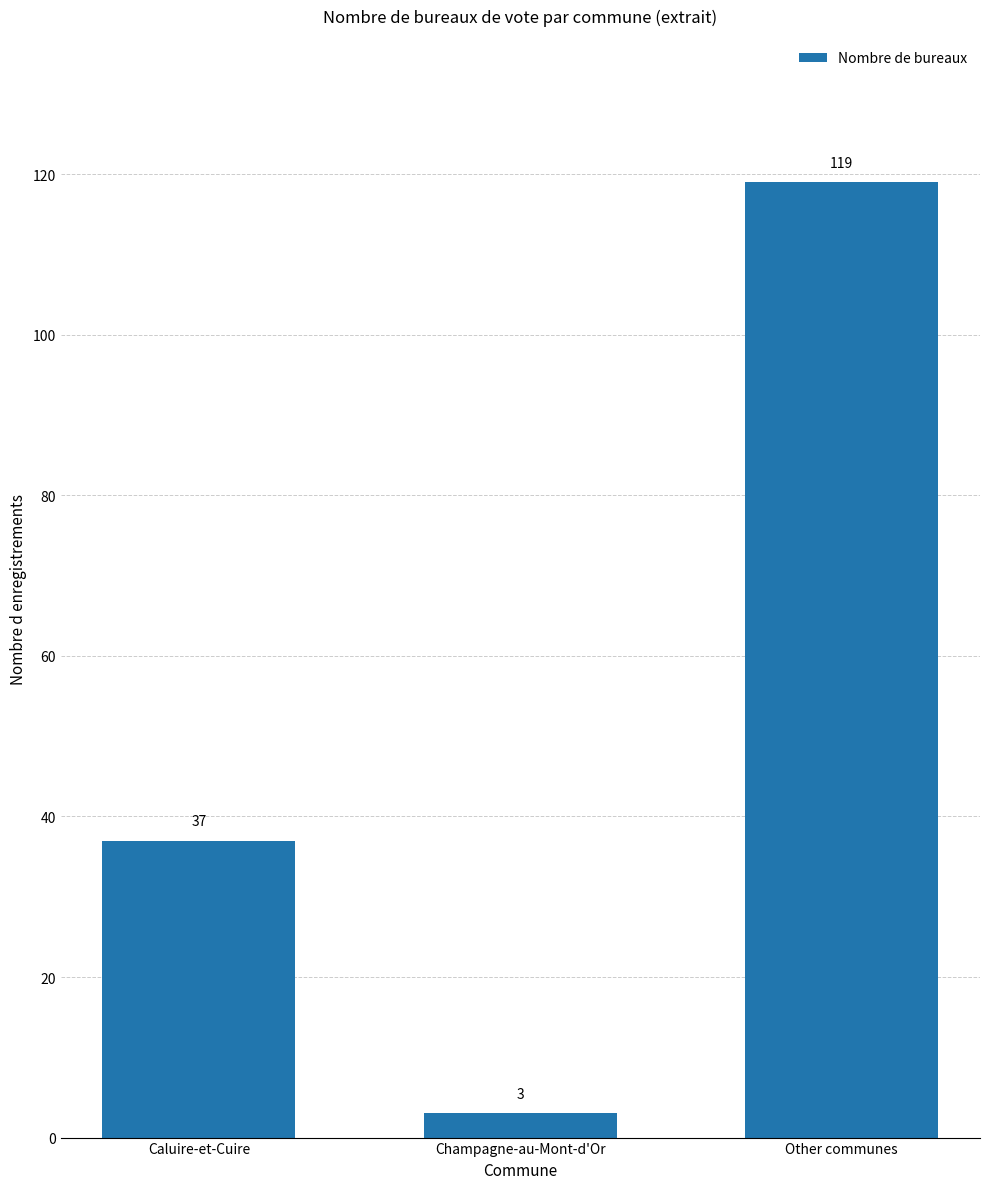

The value at Other communes is 206. True or false?

False